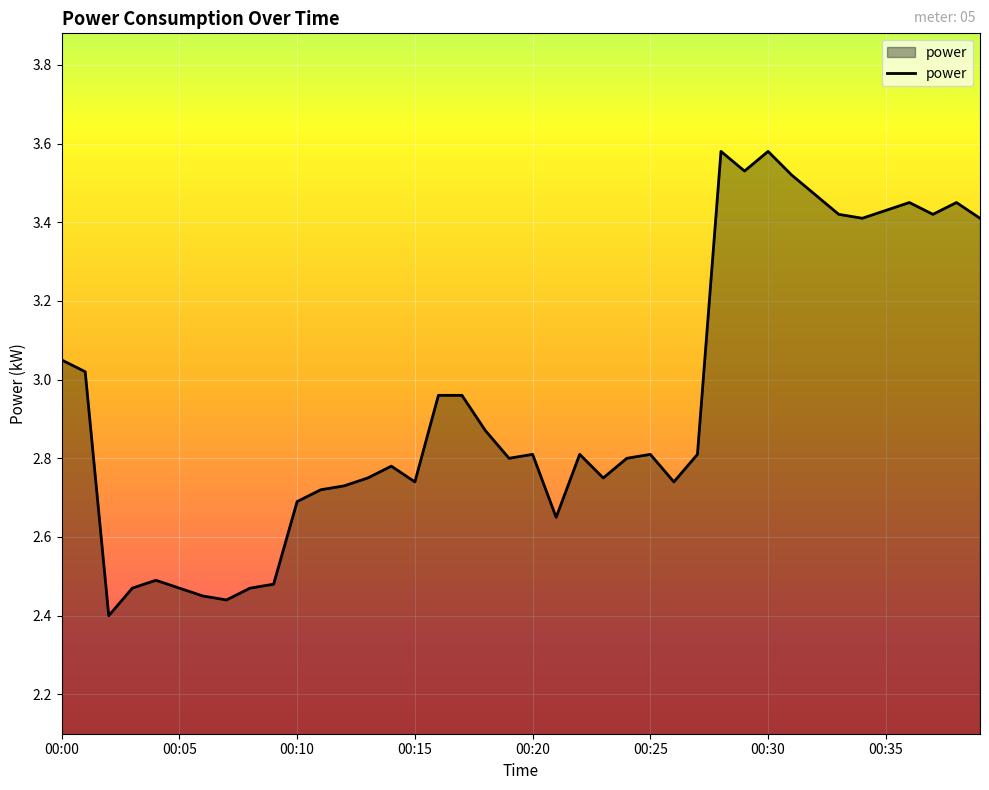

What is the difference between the maximum and minimum values?

1.2